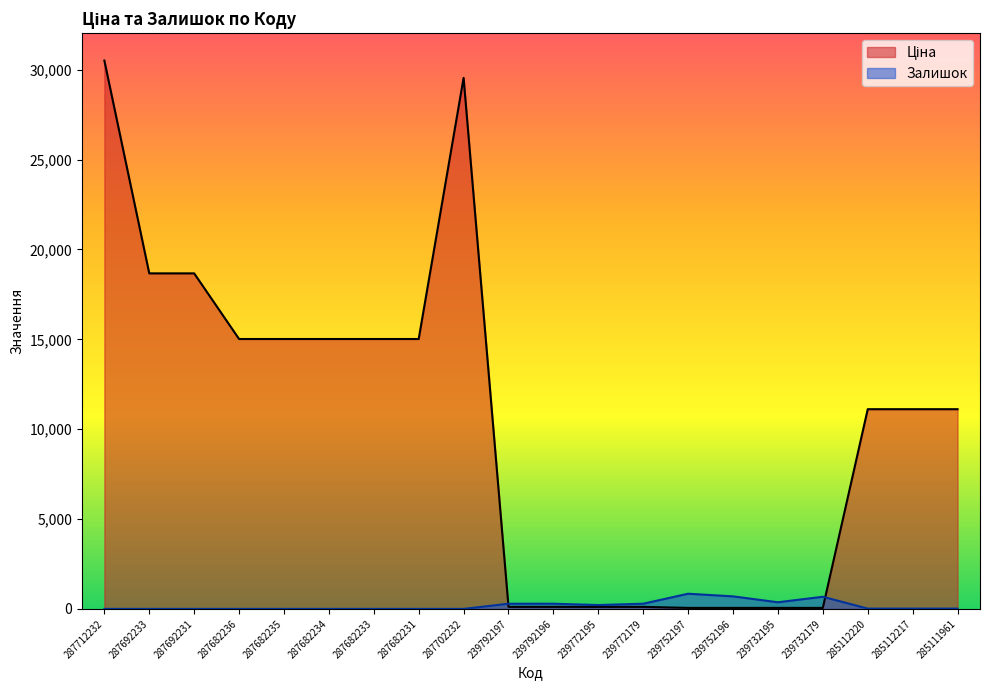

What is the sum of the Ціна values at 285112217 and 239772195?

11226.9